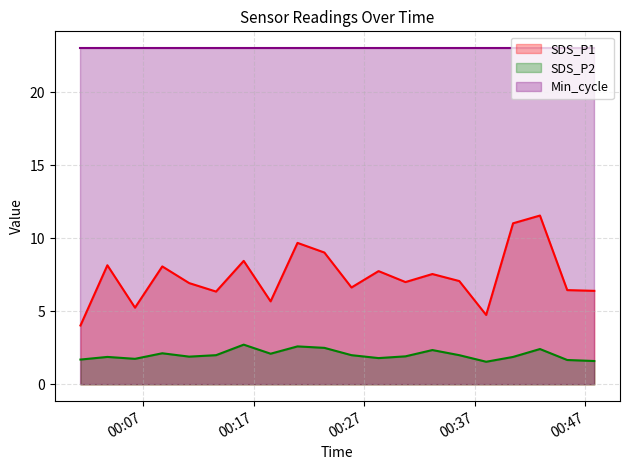

What is the smallest value displayed?

1.6